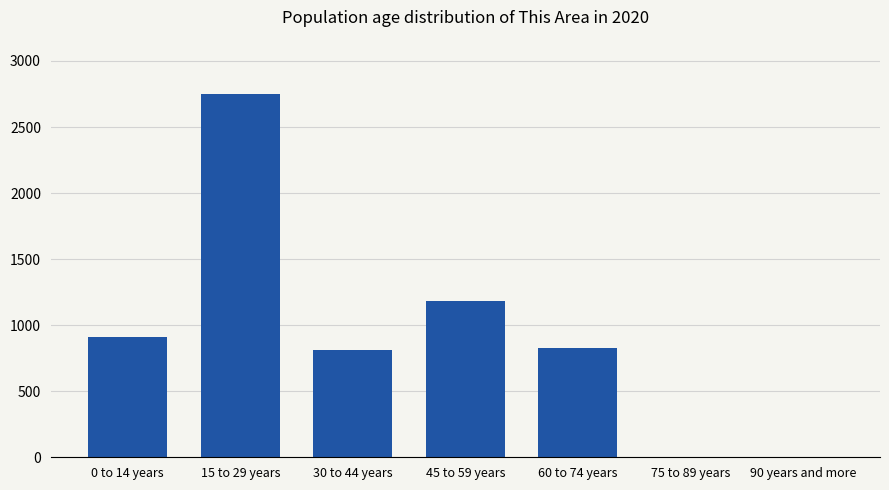

Is it true that the value at 60 to 74 years is 824?

True